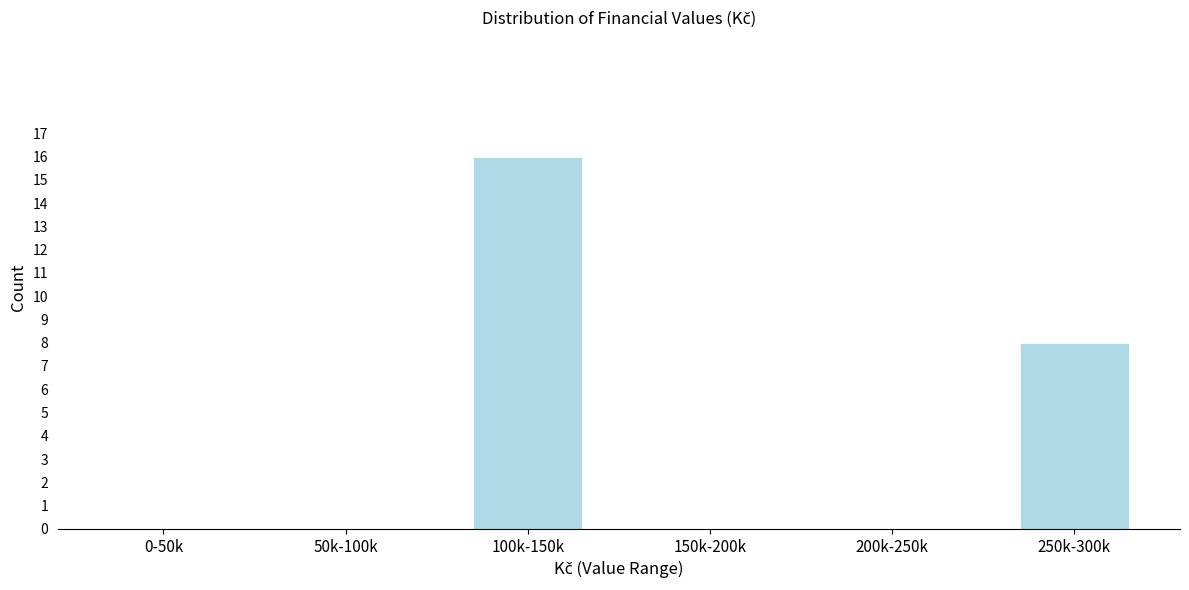

Reading left to right, what are all the values shown in this chart?

0-50k=0	50k-100k=0	100k-150k=16	150k-200k=0	200k-250k=0	250k-300k=8